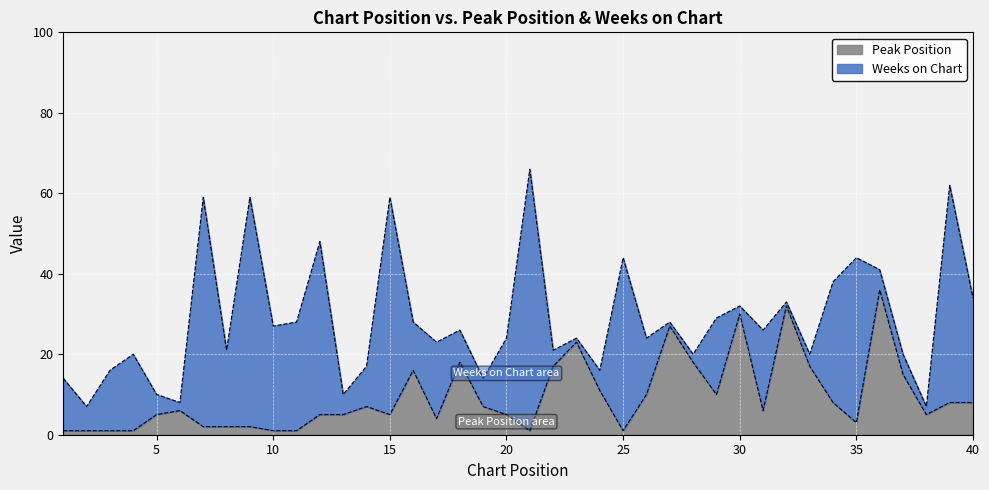

Which category has the lowest value across all series?

1